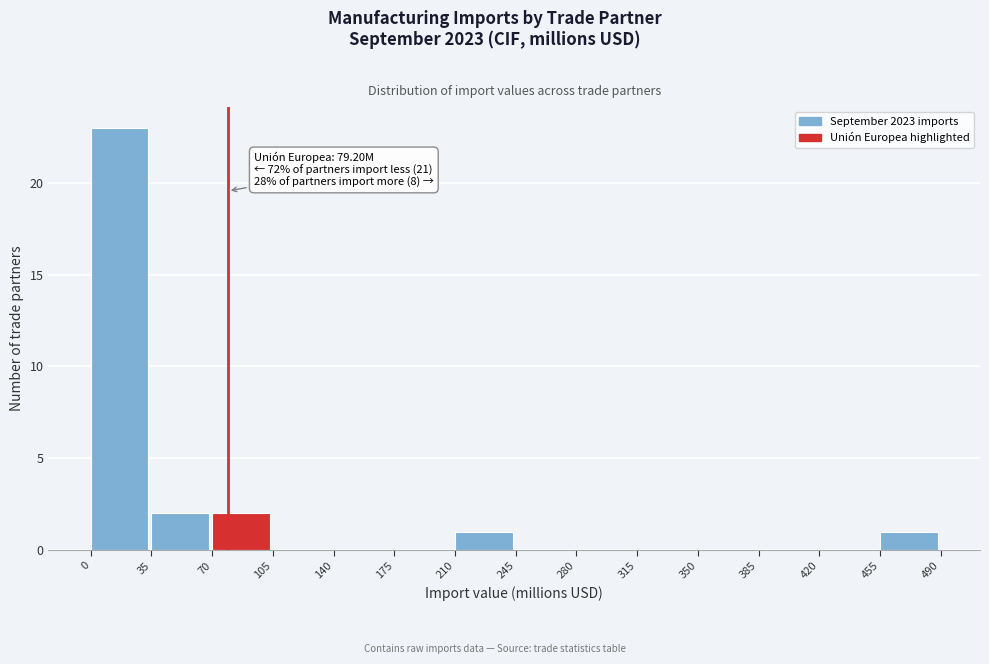

Over which range of the x-axis is the bar tallest?

0 to 35